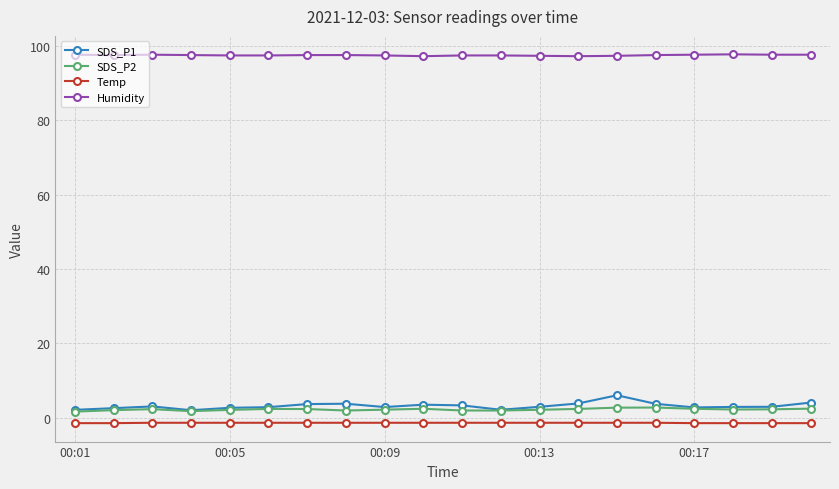

True or false: SDS_P1 has more than 2 interior local peaks.

True